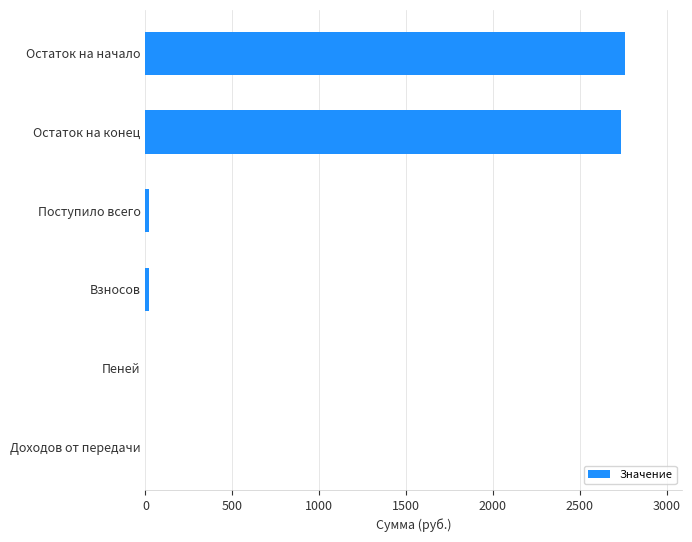

What is the maximum value shown in the chart?

2758.4